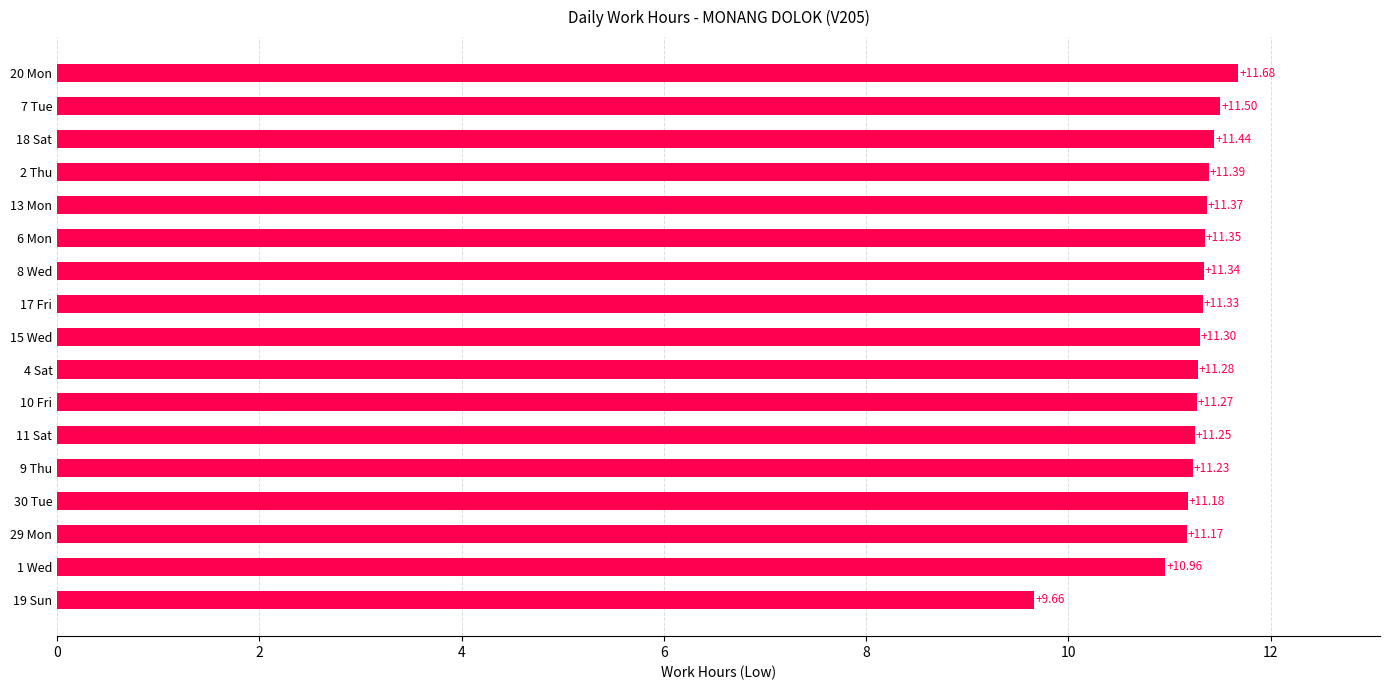

List the labels in order of value, largest first.

20 Mon, 7 Tue, 18 Sat, 2 Thu, 13 Mon, 6 Mon, 8 Wed, 17 Fri, 15 Wed, 4 Sat, 10 Fri, 11 Sat, 9 Thu, 30 Tue, 29 Mon, 1 Wed, 19 Sun